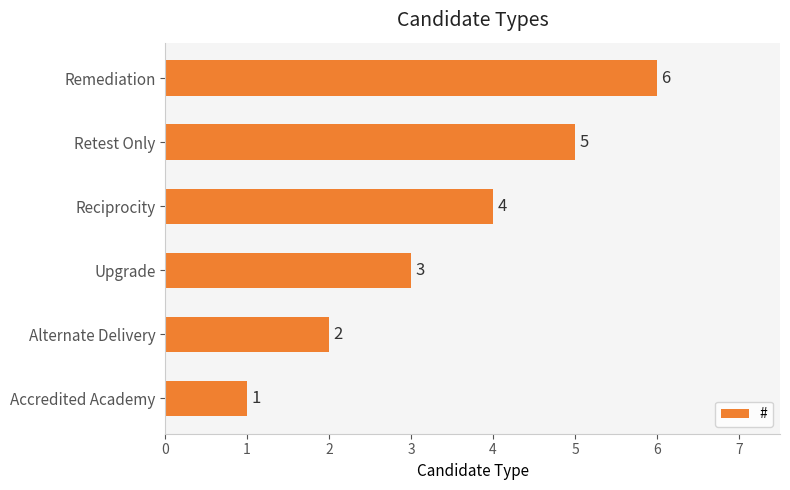

Approximately how many times larger is the value at Remediation compared to Reciprocity?

1.5